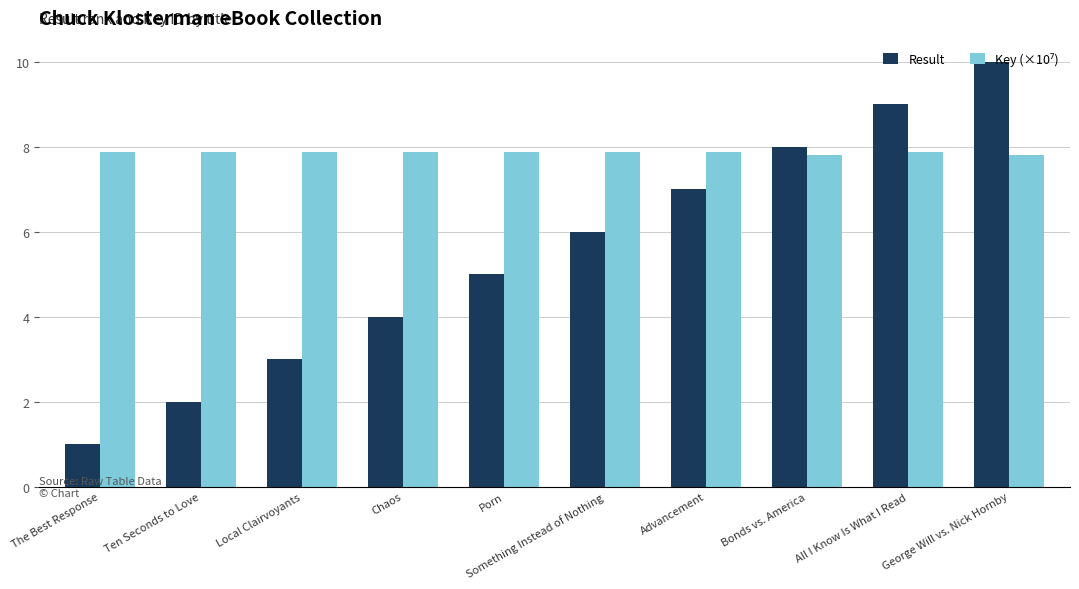

Rank the categories by Result value from lowest to highest.

The Best Response, Ten Seconds to Love, Local Clairvoyants, Chaos, Porn, Something Instead of Nothing, Advancement, Bonds vs. America, All I Know Is What I Read, George Will vs. Nick Hornby